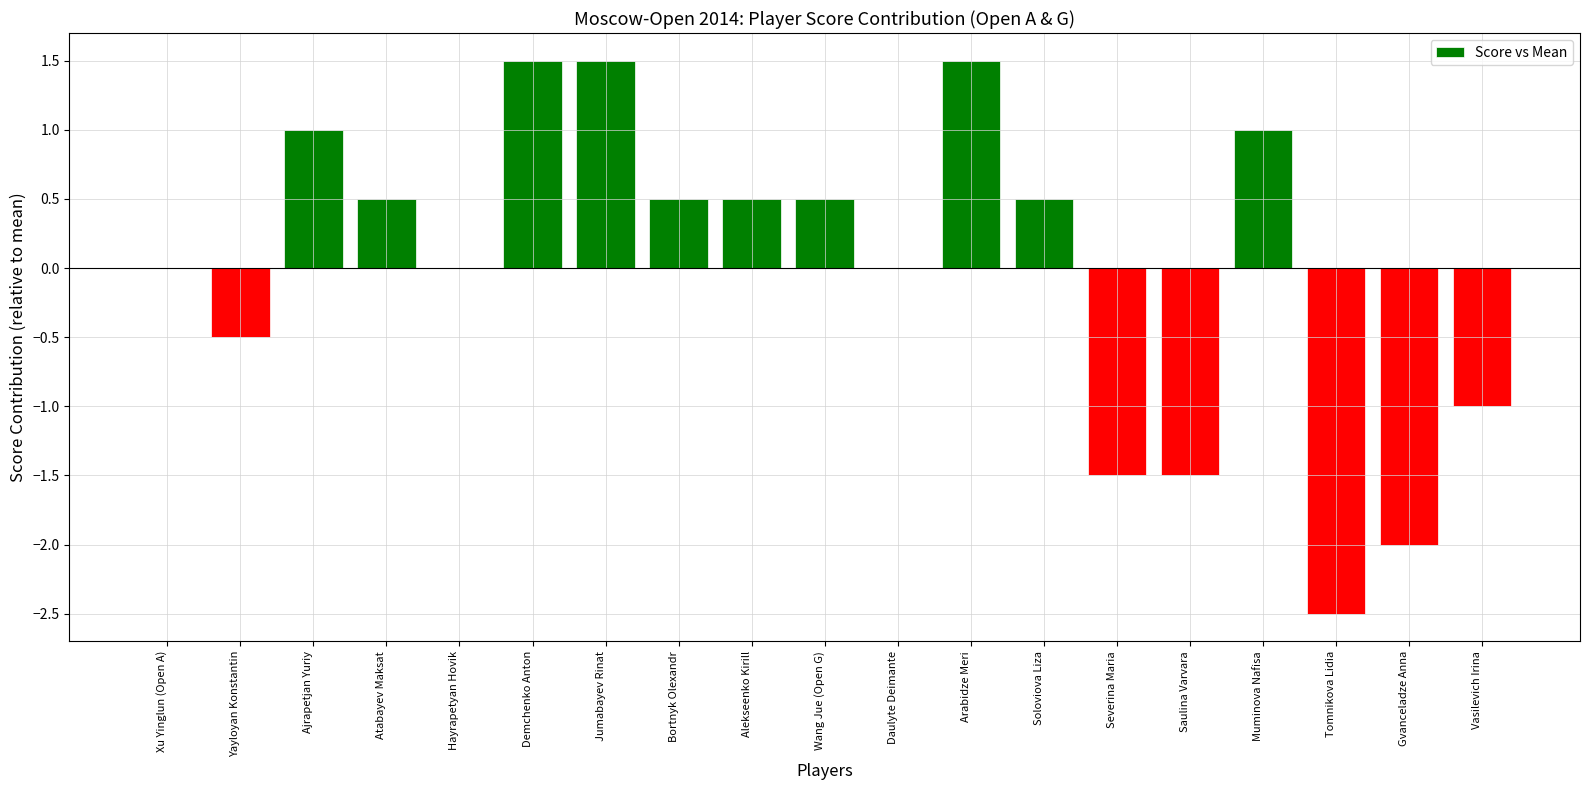

What is the approximate value at Bortnyk Olexandr?

0.5